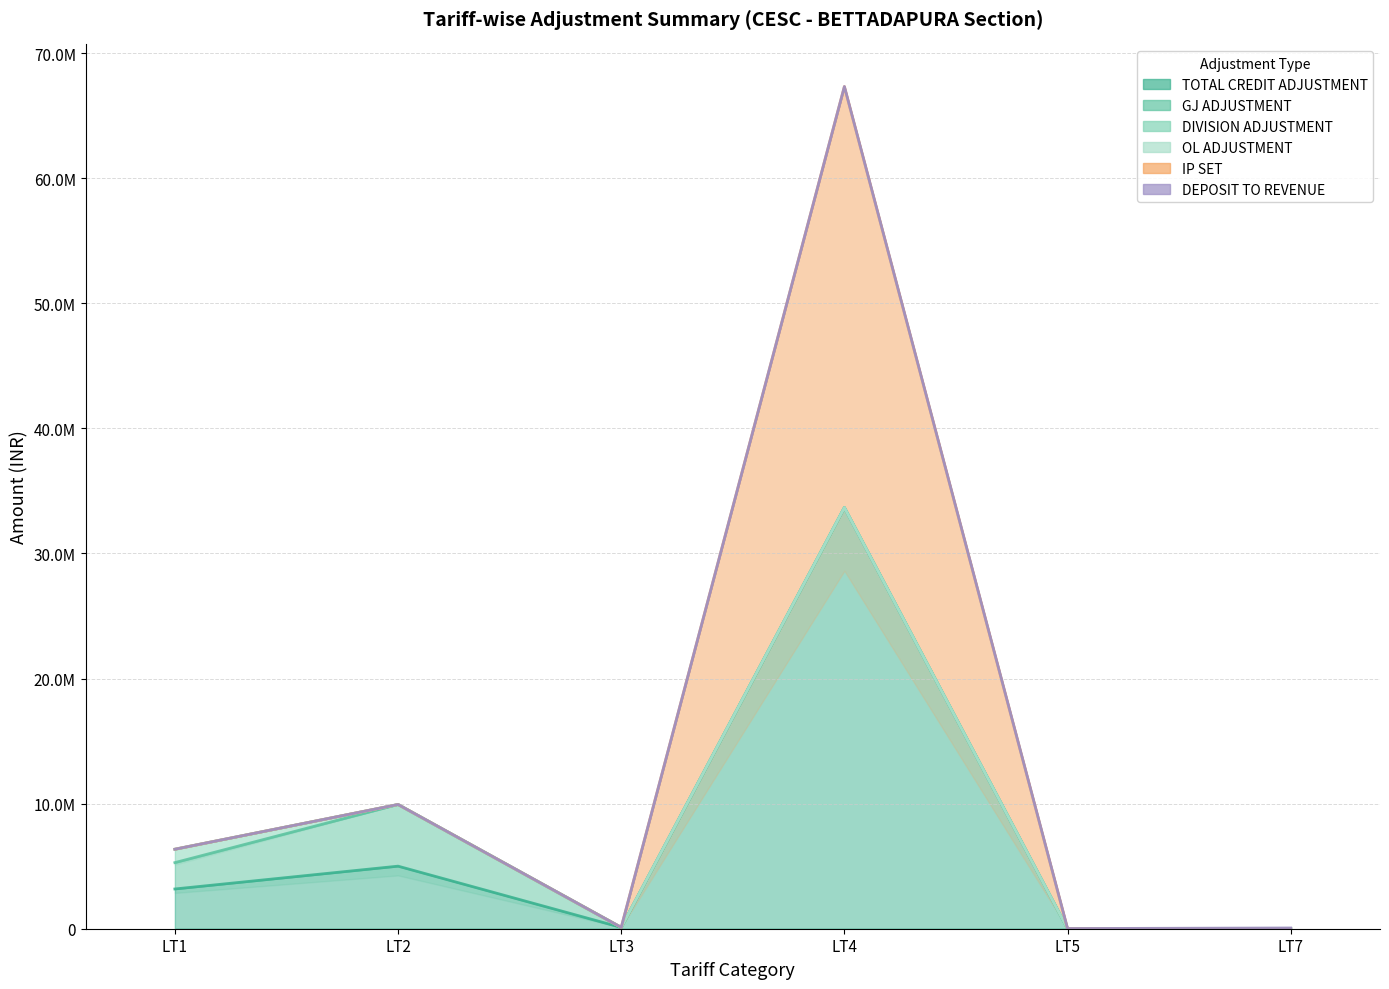

The DEPOSIT TO REVENUE series shows 0.0 at LT3. True or false?

True